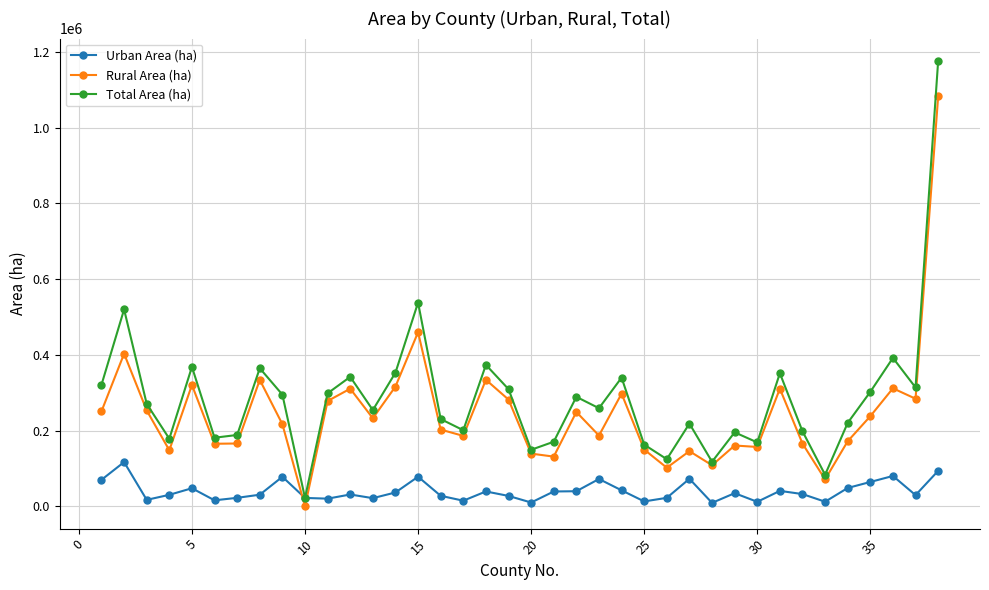

True or false: Total Area (ha) has more than 2 interior local peaks.

True